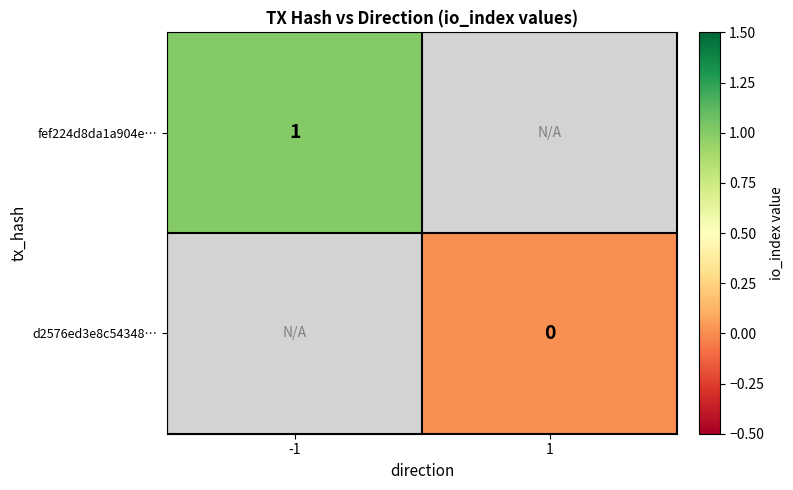

Is it true that fef224d8da1a904e… equals 1 at -1?

True